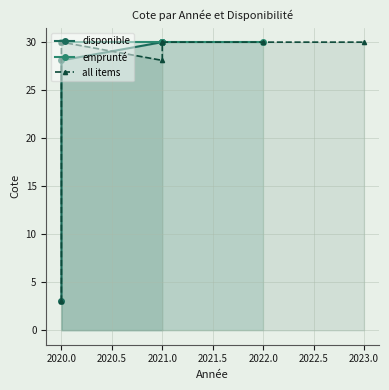

What is the difference between the values at 2020.0 and 2021.0?

1.9